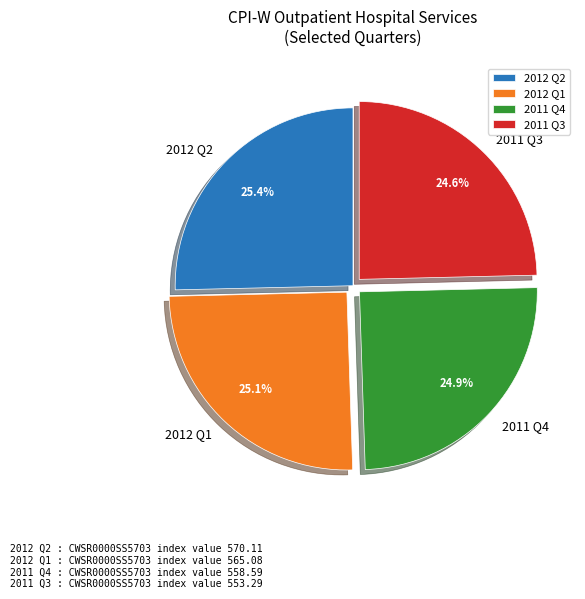

To the nearest percent, what is the difference between the largest and smallest slice percentages?

1%